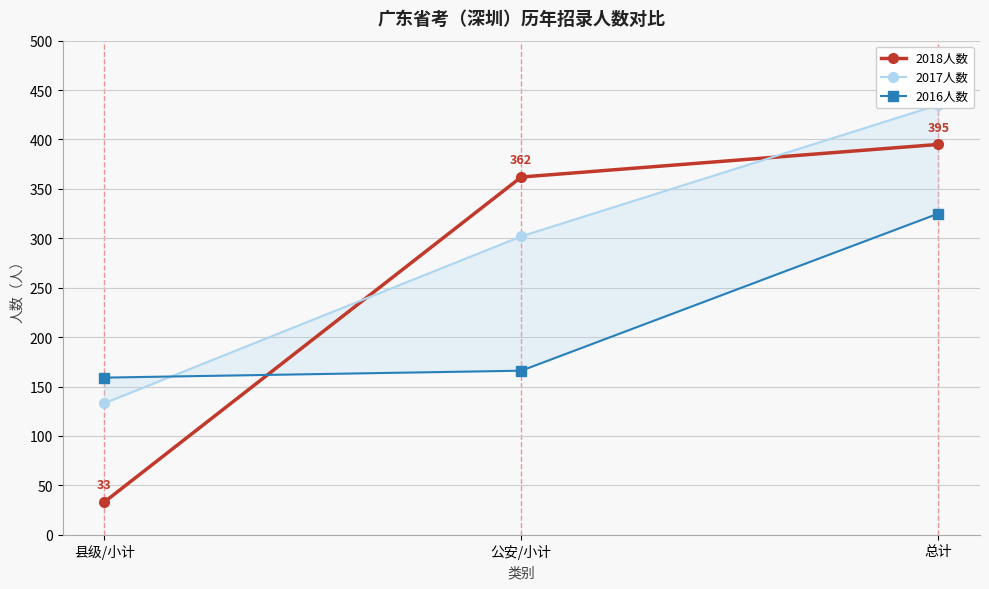

List the labels in order of 2018人数 value, largest first.

总计, 公安/小计, 县级/小计